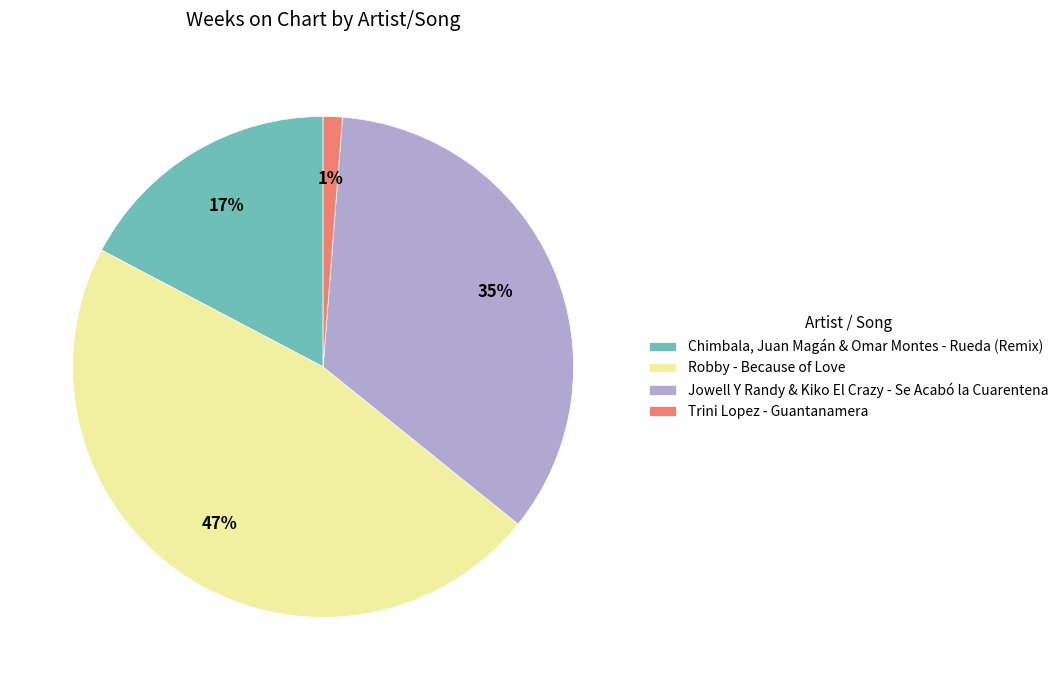

The Chimbala, Juan Magán & Omar Montes - Rueda (Remix) slice represents 3% of the pie. True or false?

False